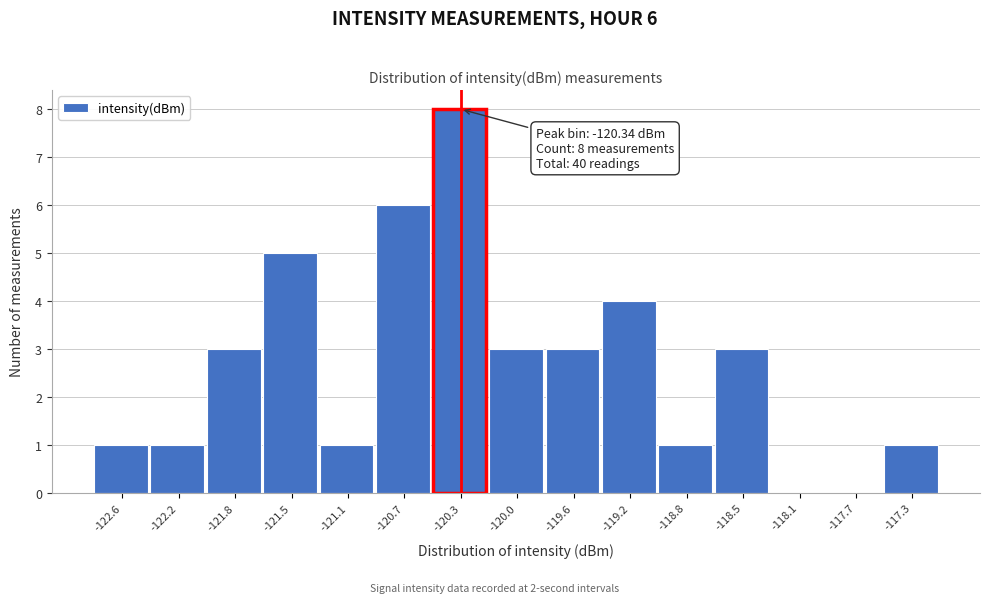

Which range on the x-axis has the tallest bar?

-120.55 to -120.15